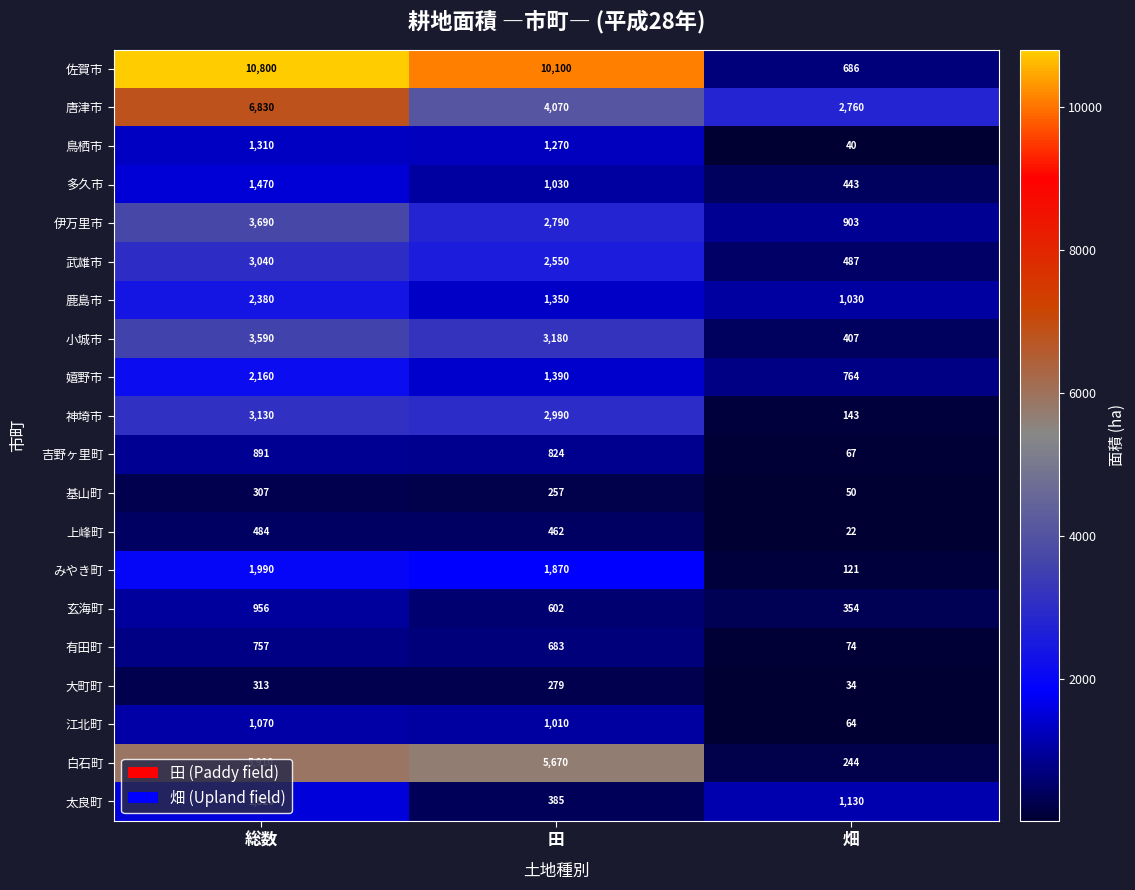

At which category is the sum across all series the highest?

総数